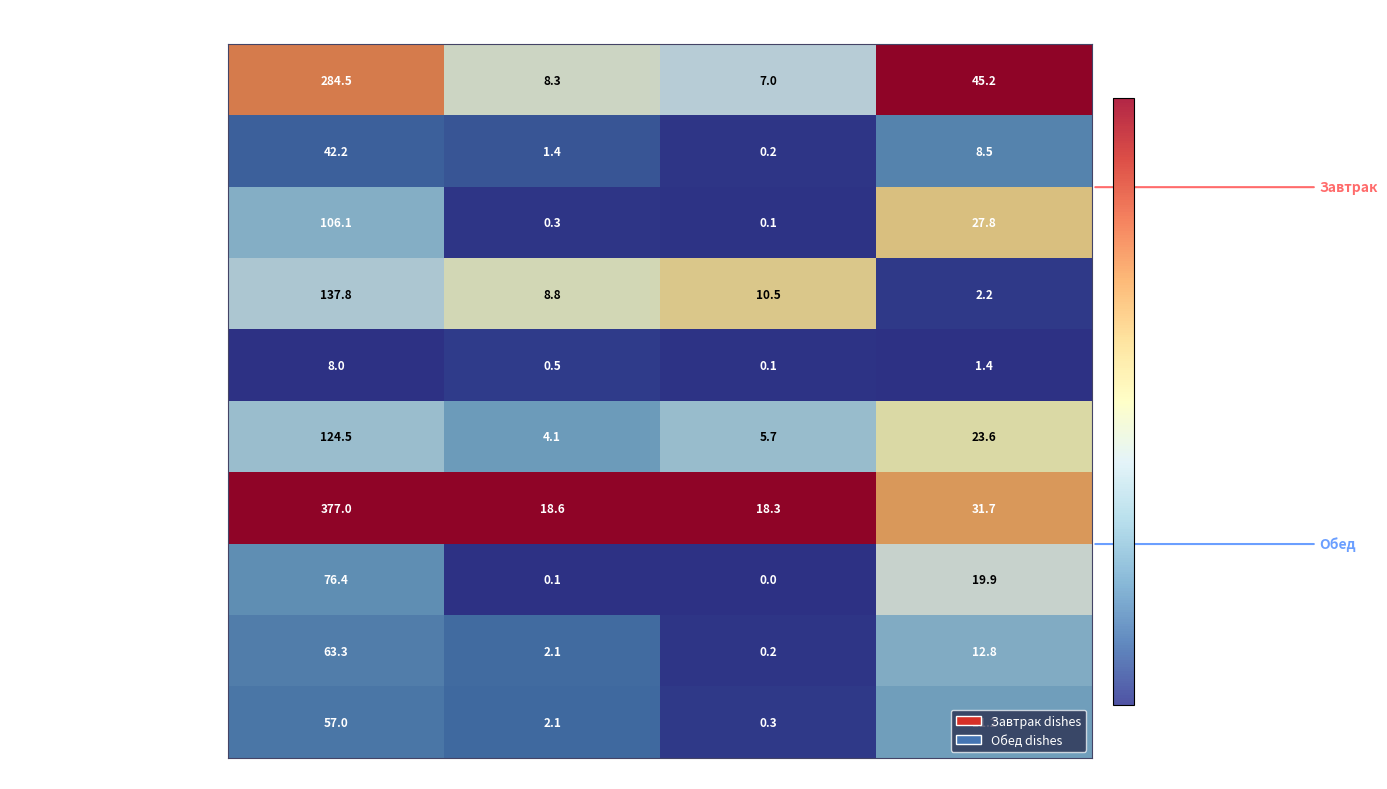

Rank the series by their maximum value, from highest to lowest.

Жаркое по-домашнему, Каша овсяная вязка молочная, Омлет натуральный, Суп картофельный с мясными фри..., Напиток шиповника, Компот из вишни, Хлеб пшеничный (обед), Хлеб славянский, Хлеб пшеничный (завтрак), Огурцы консервированные